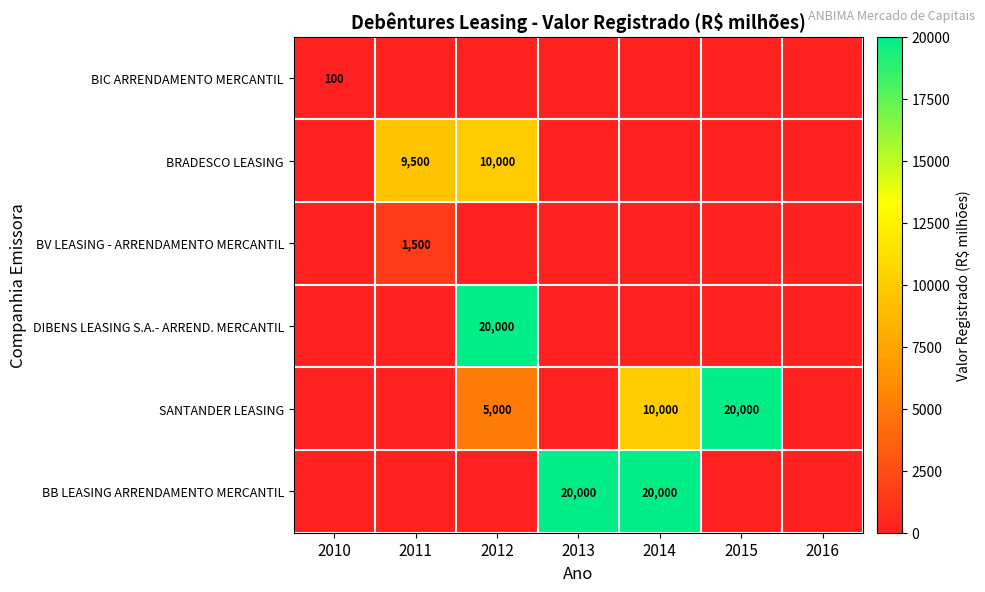

At how many categories does at least one series exceed 3045?

5